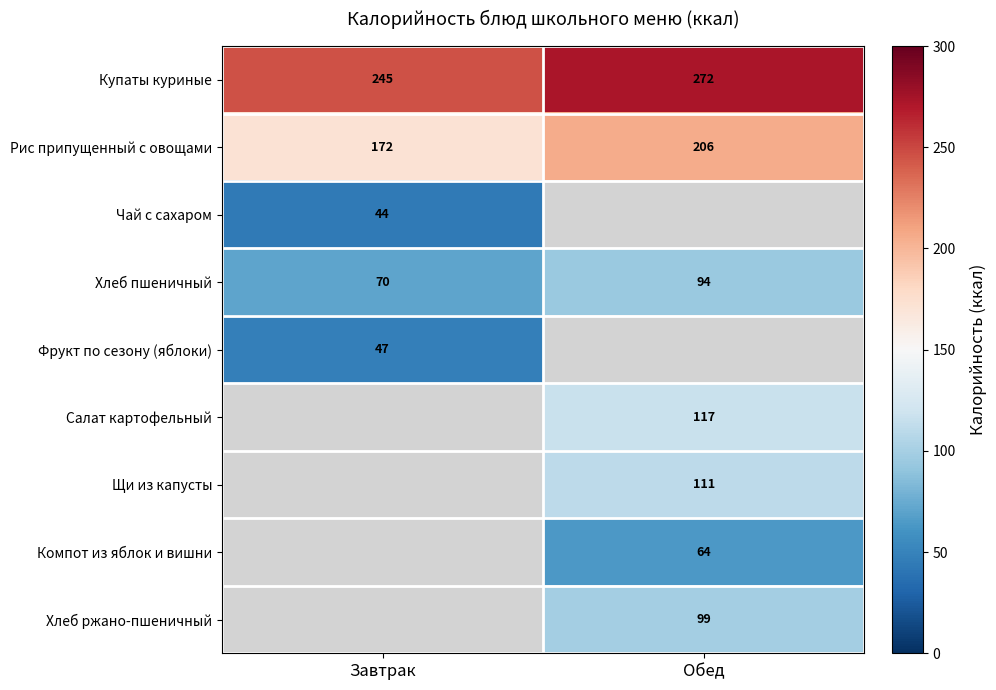

At which label is Хлеб пшеничный closest to 82?

Завтрак